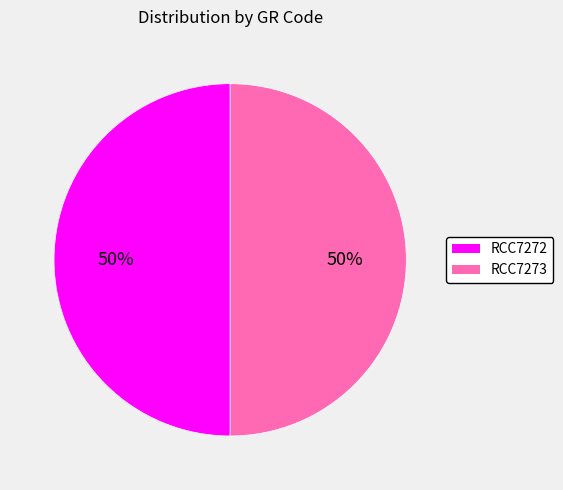

What percentage is the RCC7272 slice, to the nearest percent?

50%